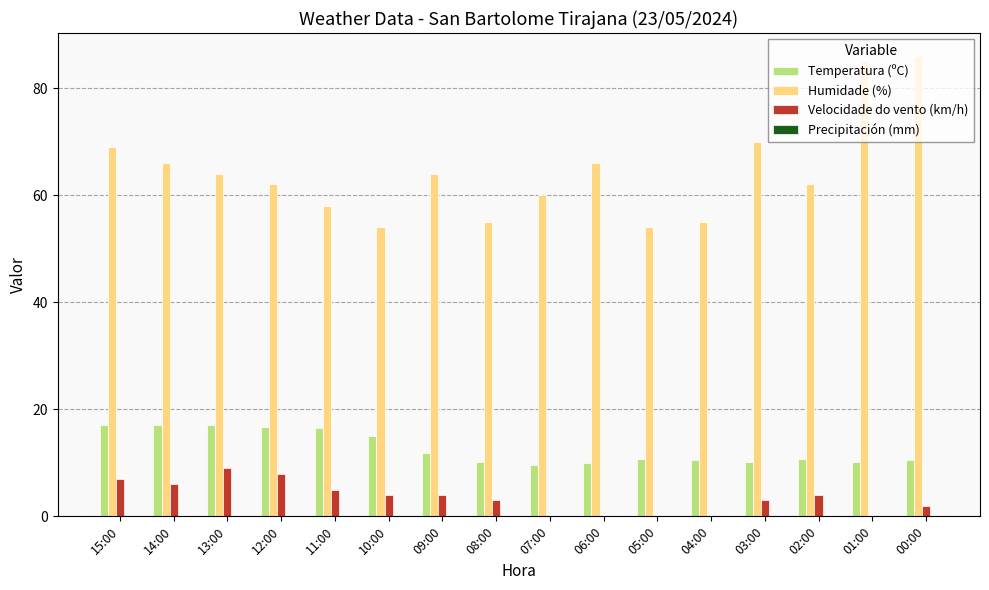

What is the maximum value shown in the chart?

86.0